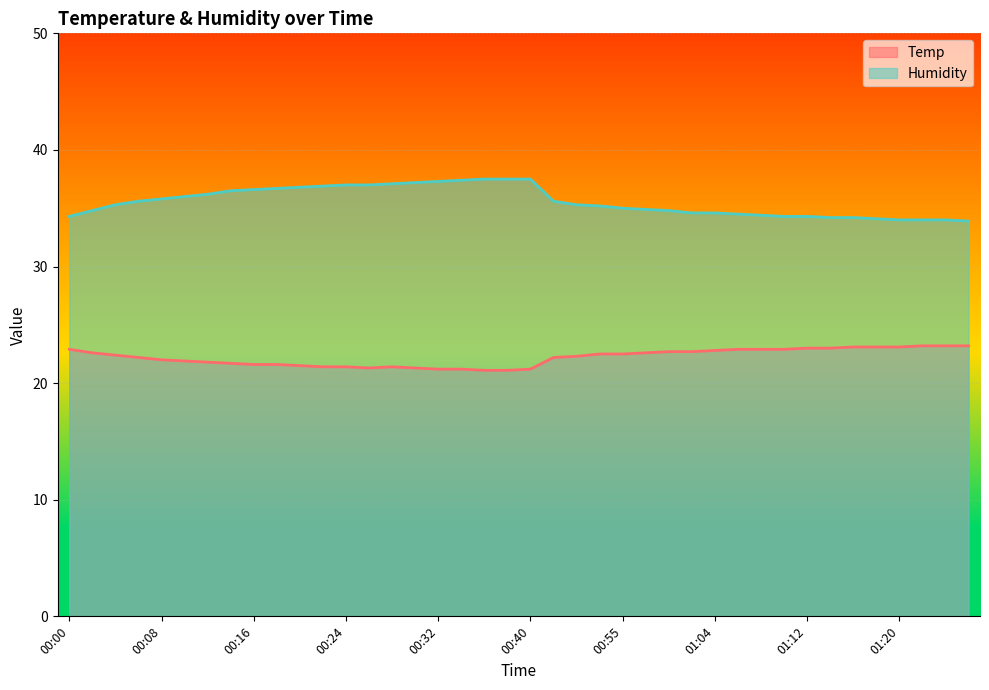

What position from the right is 00:30?

25